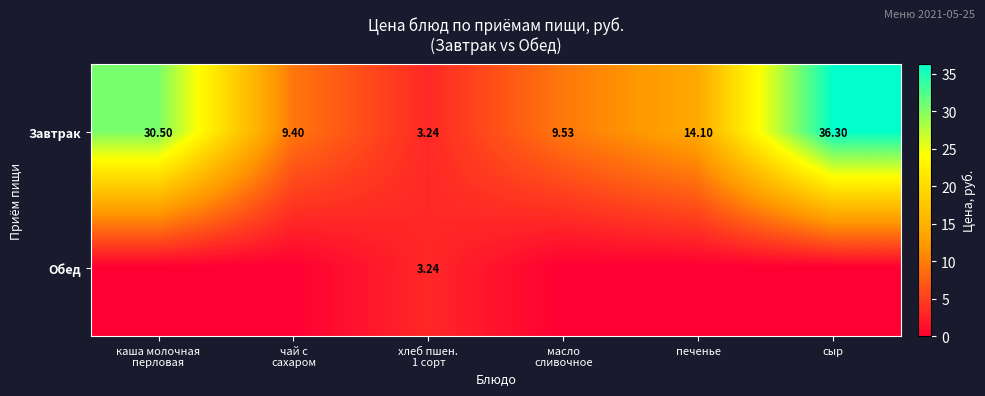

At which label does Обед reach its peak?

хлеб пшен. 1 сорт